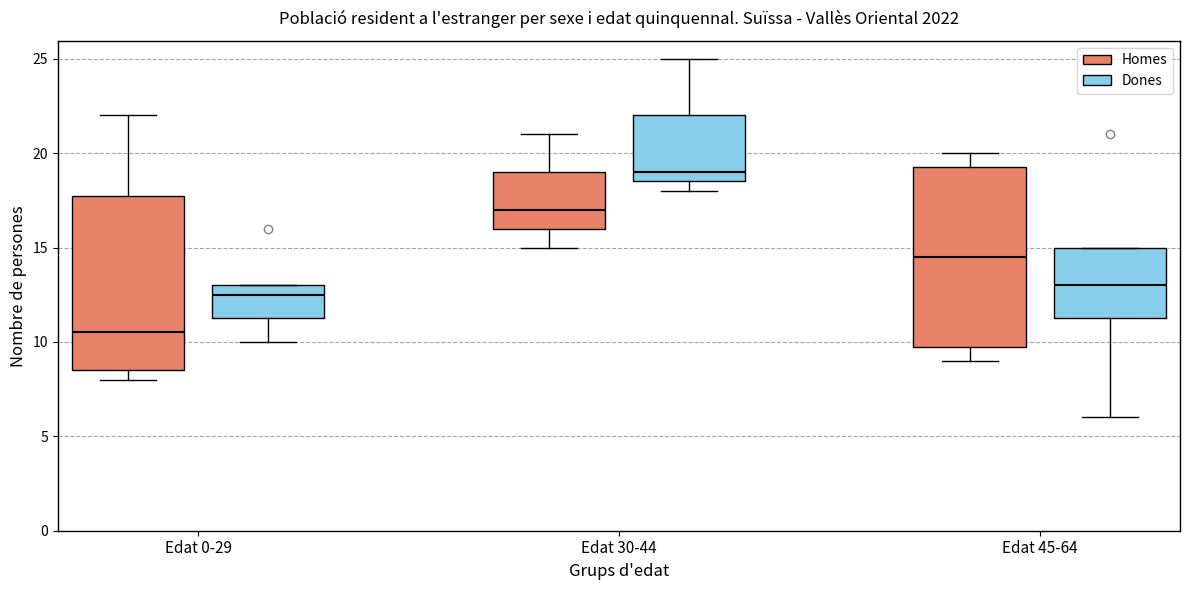

Reading left to right, transcribe this box plot: for each box, give where its median line is, the range the box spans, and where its two whiskers end, as read against the y-axis. The values are not printed on the chart, so give them approximately, as read against the axis.

Edat 0-29 (Homes): median 10.5, box 8.5 to 18.0, whiskers 8.0 to 22.0
Edat 0-29 (Dones): median 12.5, box 11.5 to 13.0, whiskers 10.0 to 13.0
Edat 30-44 (Homes): median 17.0, box 16.0 to 19.0, whiskers 15.0 to 21.0
Edat 30-44 (Dones): median 19.0, box 18.5 to 22.0, whiskers 18.0 to 25.0
Edat 45-64 (Homes): median 14.5, box 10.0 to 19.5, whiskers 9.0 to 20.0
Edat 45-64 (Dones): median 13.0, box 11.5 to 15.0, whiskers 6.0 to 15.0